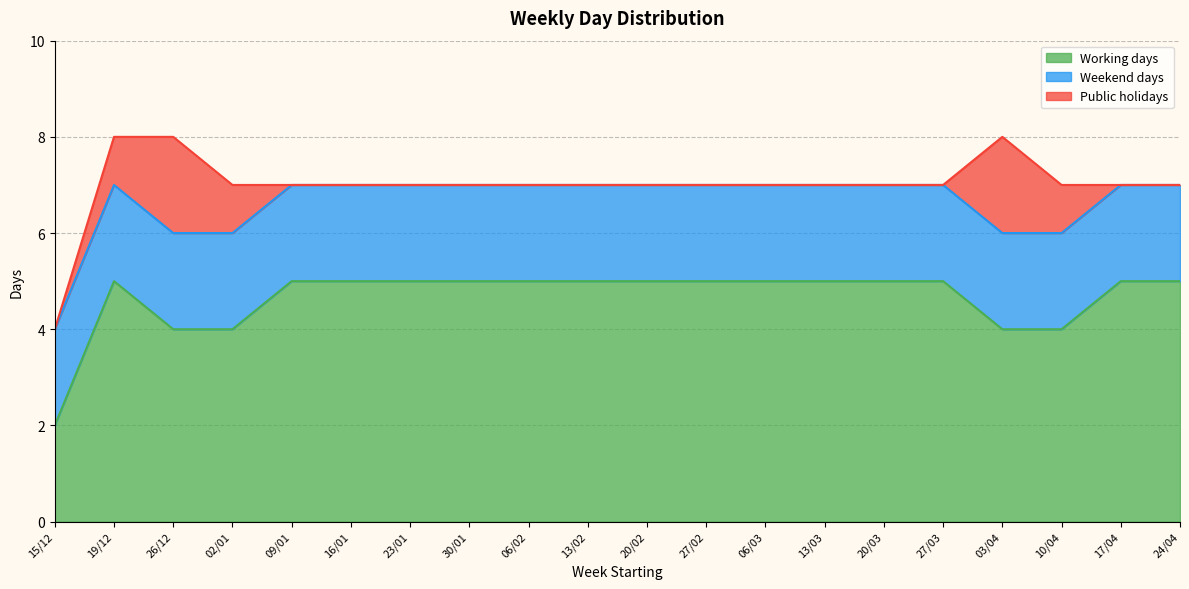

What is the difference between the maximum and minimum values in the Working days series?

3